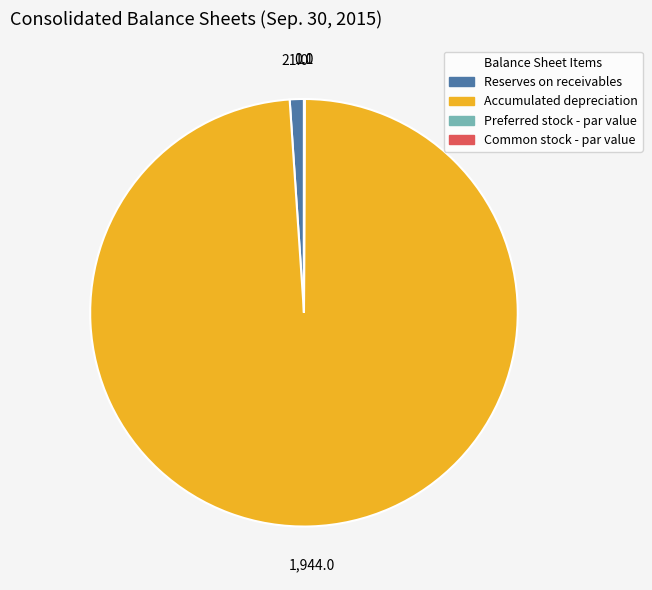

Which slice is the largest?

Accumulated depreciation